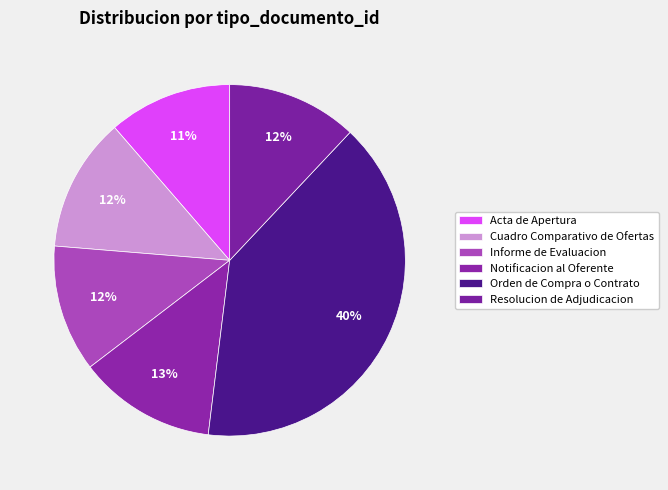

How many slices are in this pie chart?

6